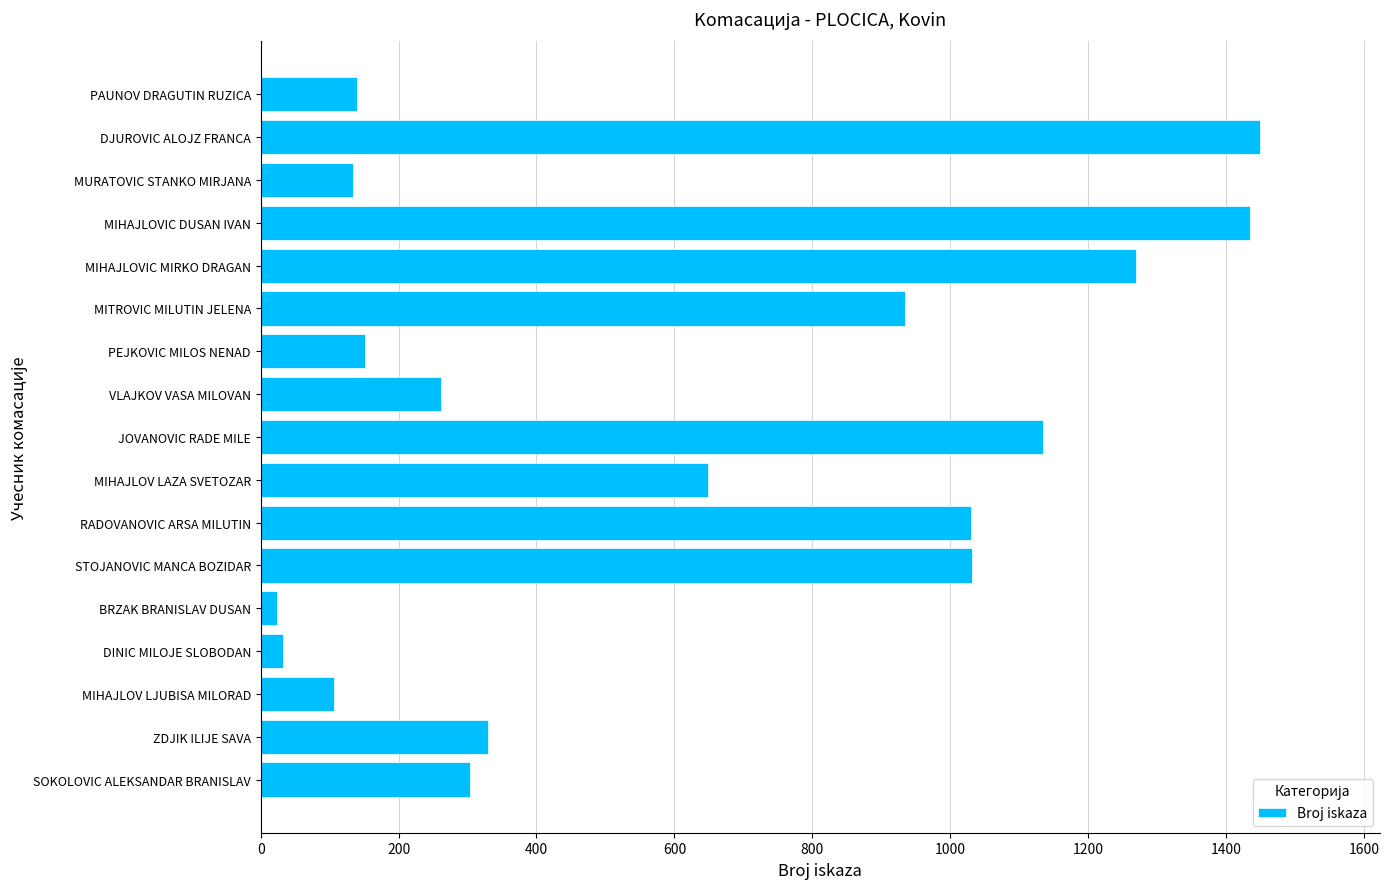

Between SOKOLOVIC ALEKSANDAR BRANISLAV and JOVANOVIC RADE MILE, which is larger?

JOVANOVIC RADE MILE